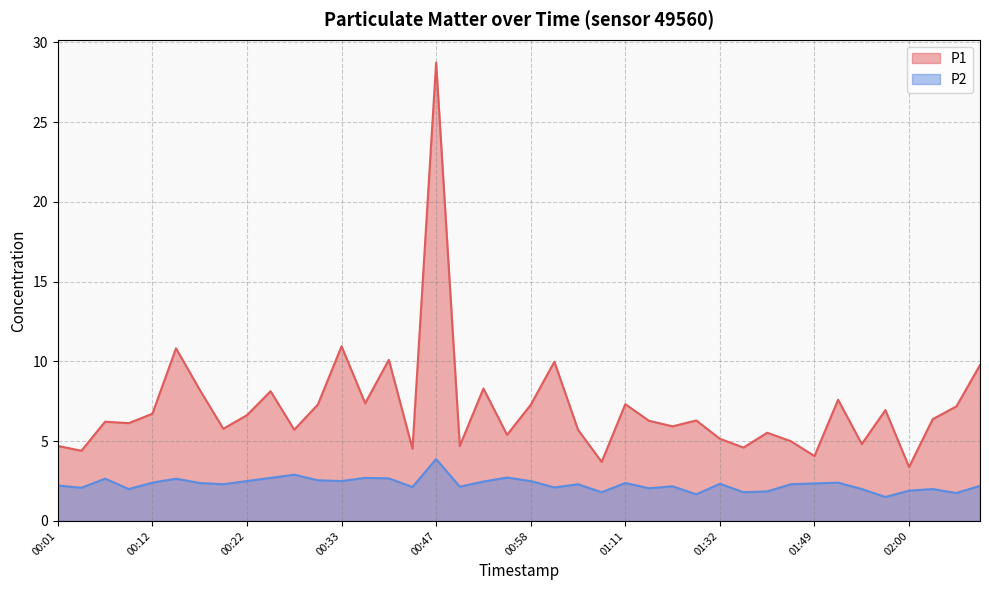

At which label does P2 reach its peak?

00:47